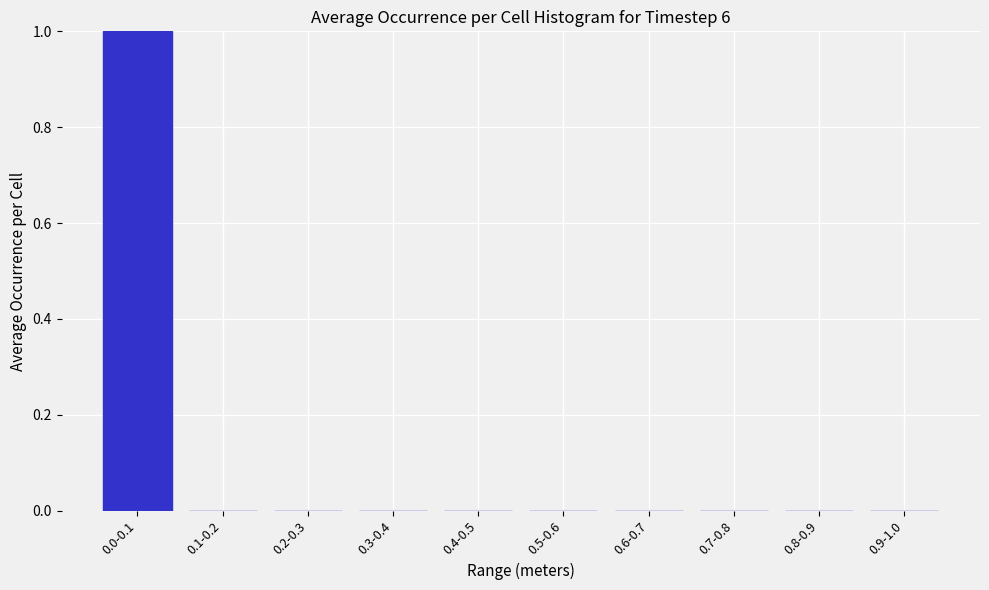

Reading left to right, extract all data points from this chart.

0.0-0.1=1	0.1-0.2=0	0.2-0.3=0	0.3-0.4=0	0.4-0.5=0	0.5-0.6=0	0.6-0.7=0	0.7-0.8=0	0.8-0.9=0	0.9-1.0=0